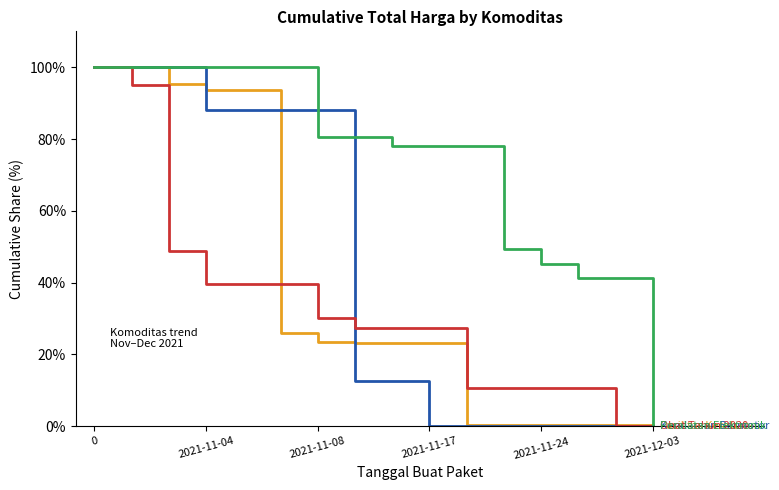

What is the greatest value displayed?

100.0